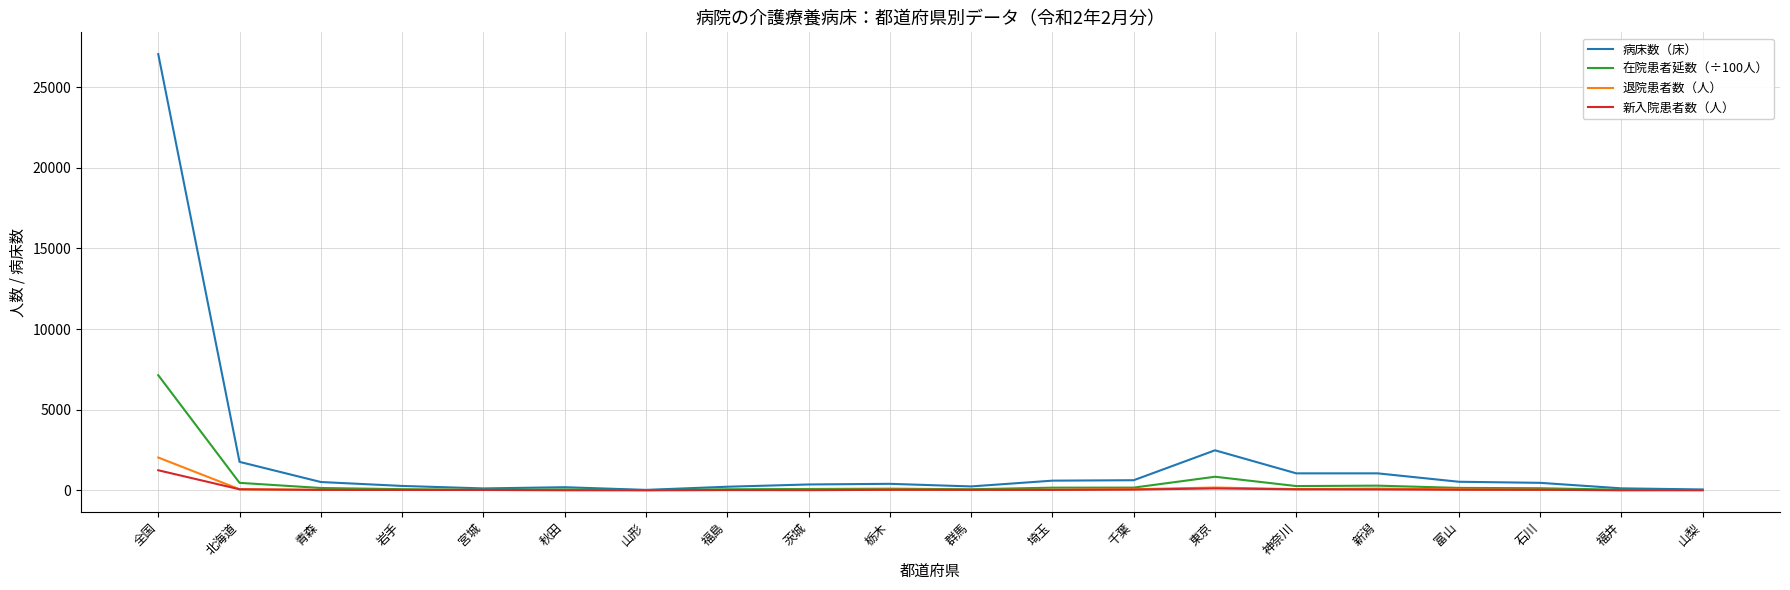

How many lines are shown in the chart?

4